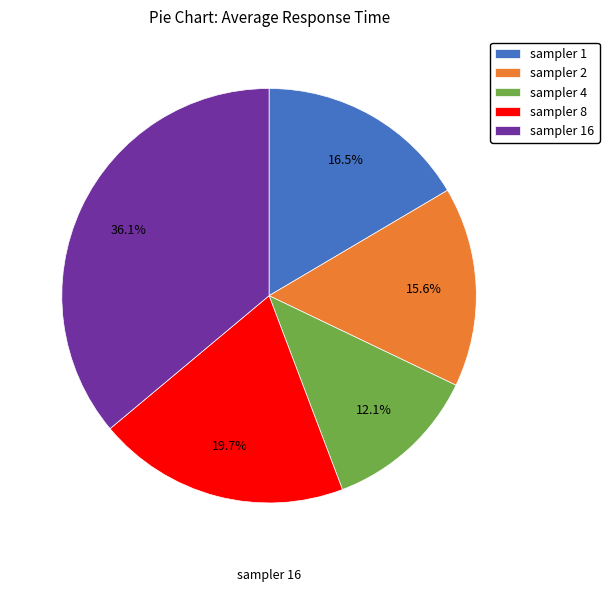

Rank the categories by value from lowest to highest.

sampler 4, sampler 2, sampler 1, sampler 8, sampler 16